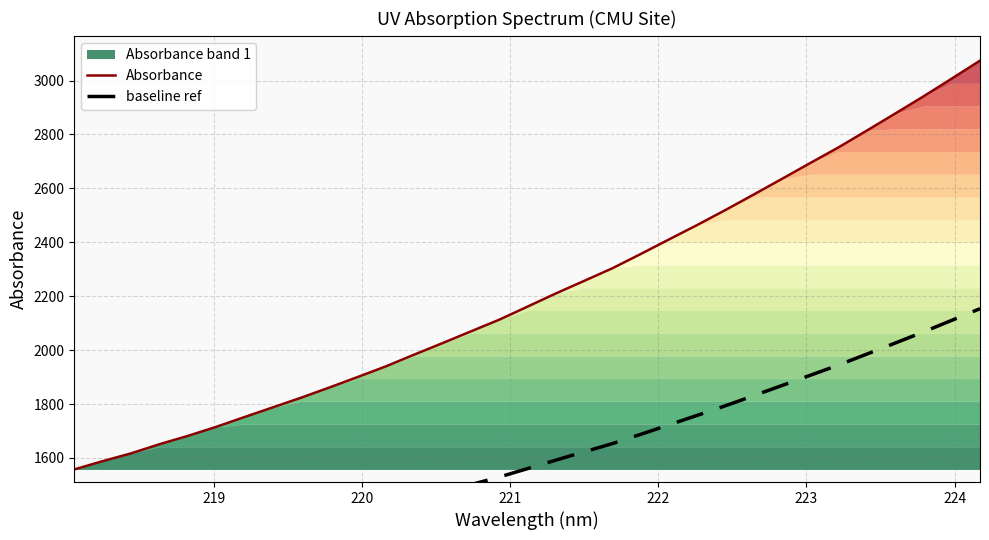

What is the difference between the maximum and second lowest values?

1485.8